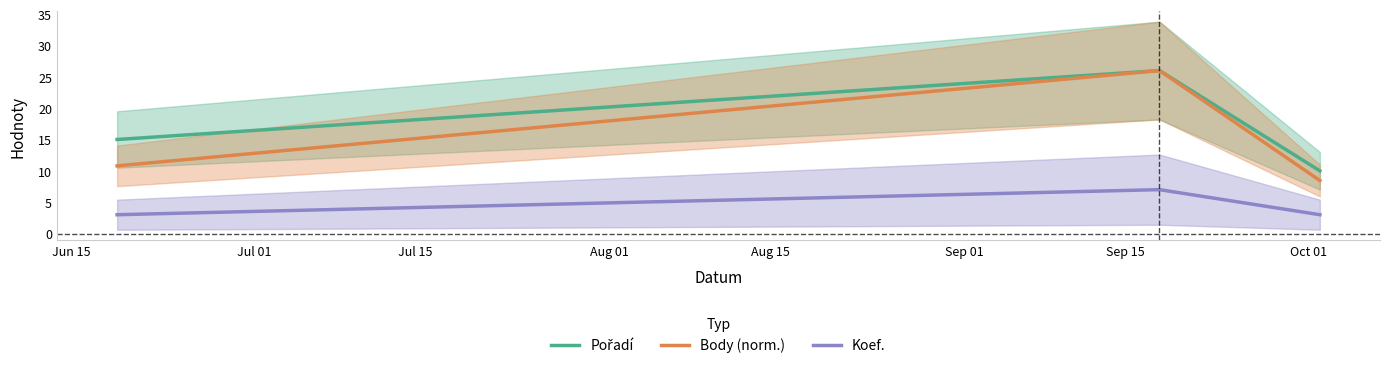

What is the minimum value for Koef.?

3.0